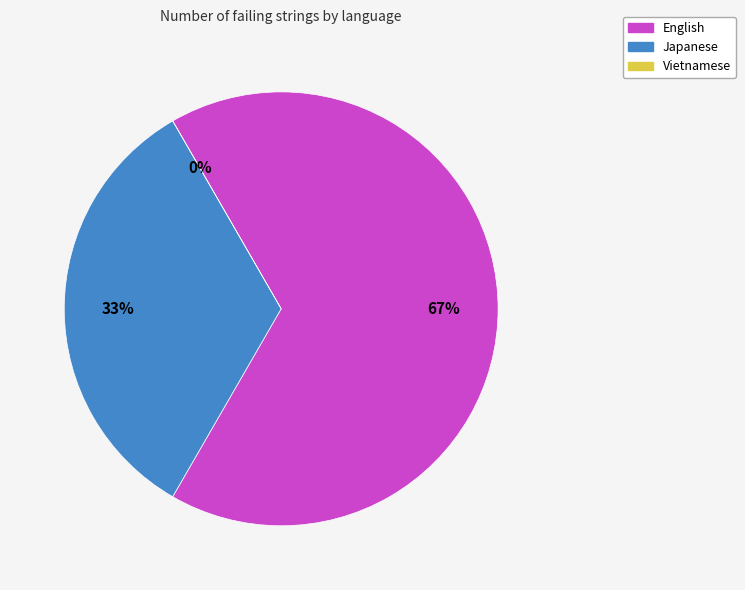

Approximately how many times larger is the value at Japanese compared to English?

0.5